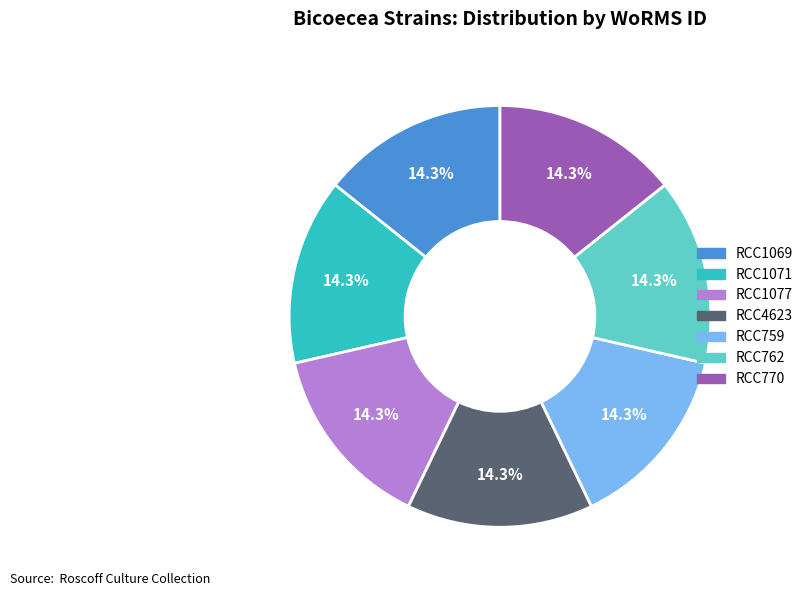

Is the sum of RCC1069 and RCC762 greater than half?

No